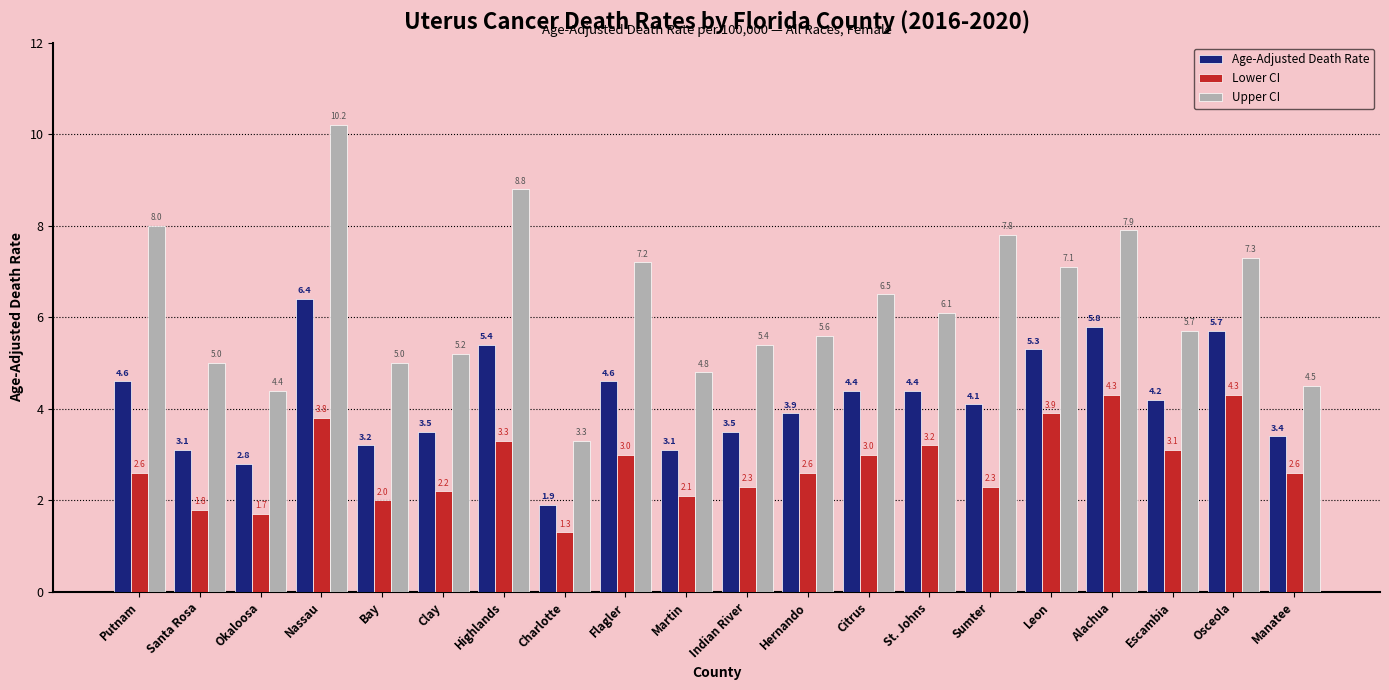

Is it true that Upper CI equals 4.5 at Manatee?

True